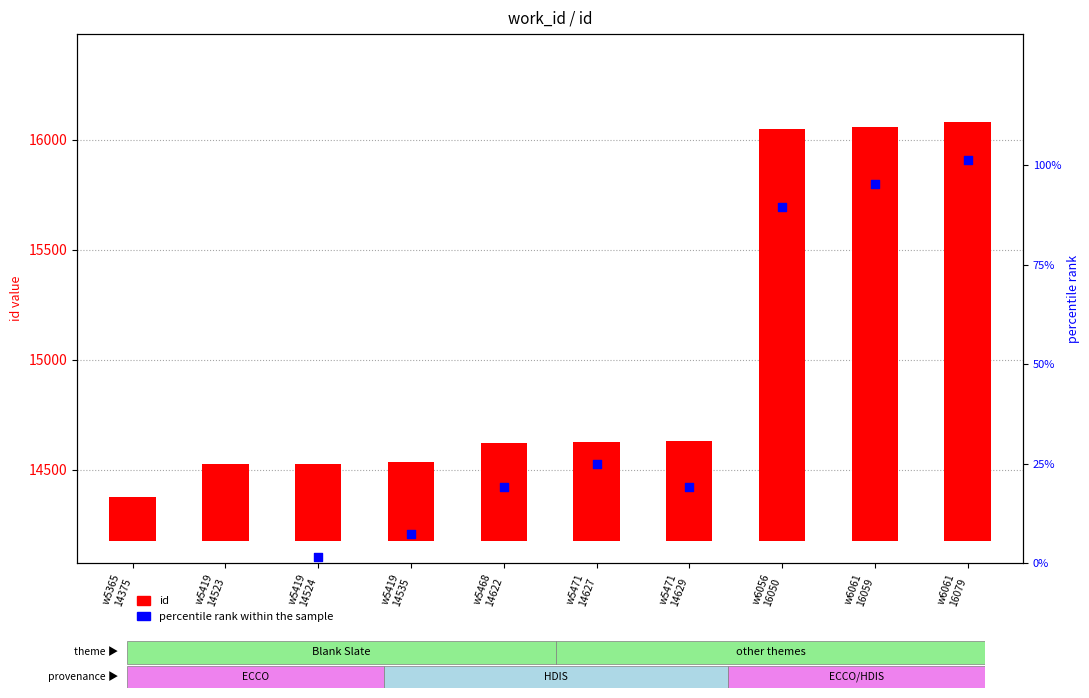

Is the value of id at w6061
16079 greater than the value of percentile rank within the sample at w5419
14523?

Yes